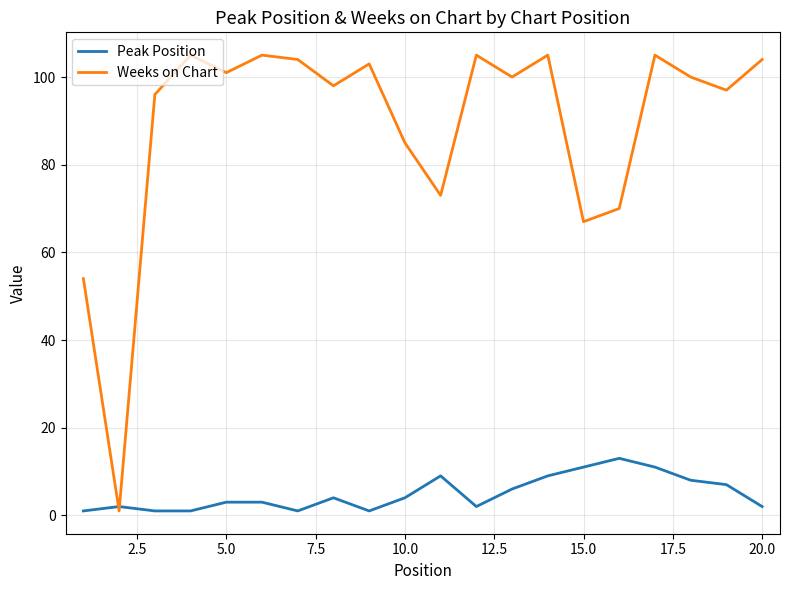

What is the greatest value displayed?

105